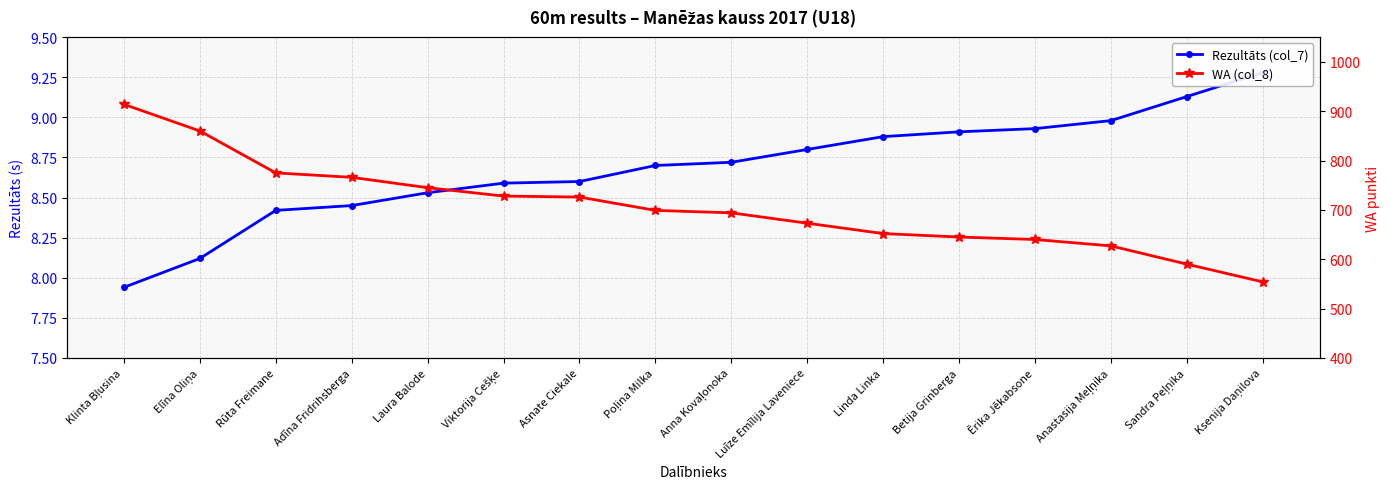

The WA (col_8) series shows 699.0 at Poļina Milka. True or false?

True